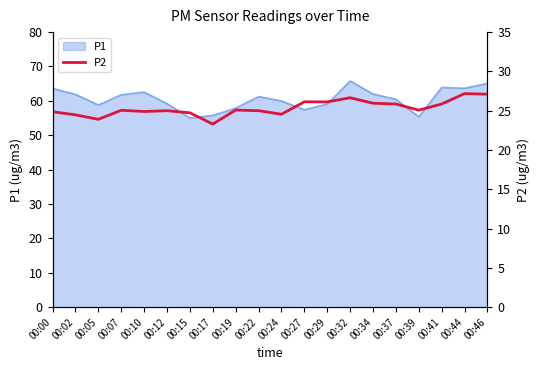

How many data points does each series have?

20